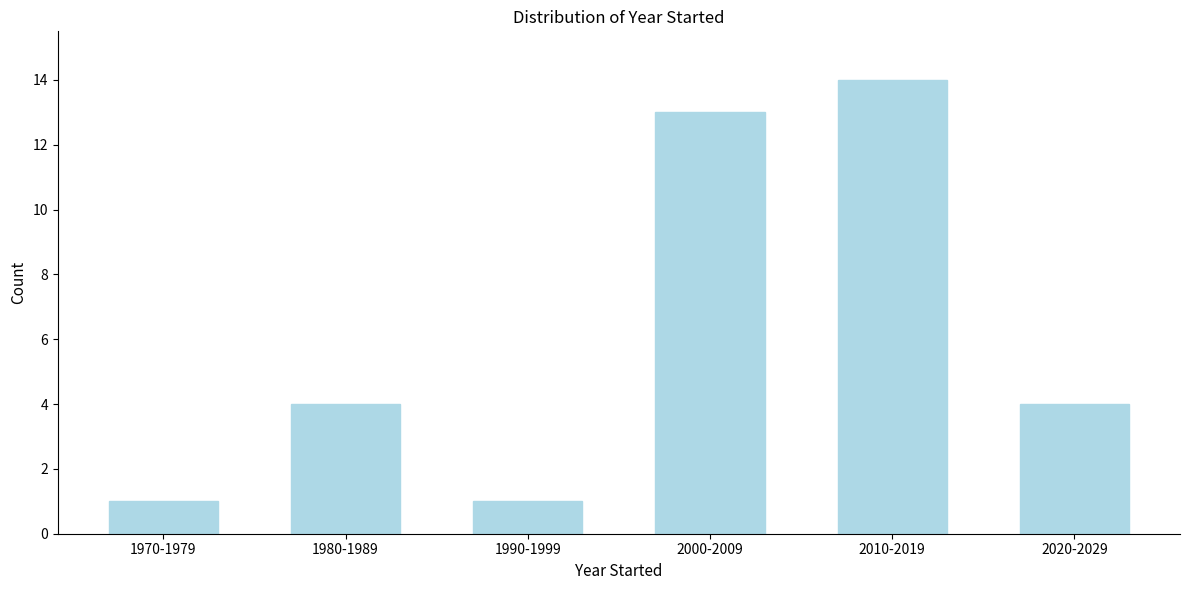

Reading left to right, what are all the values shown in this chart?

1970-1979=1	1980-1989=4	1990-1999=1	2000-2009=13	2010-2019=14	2020-2029=4